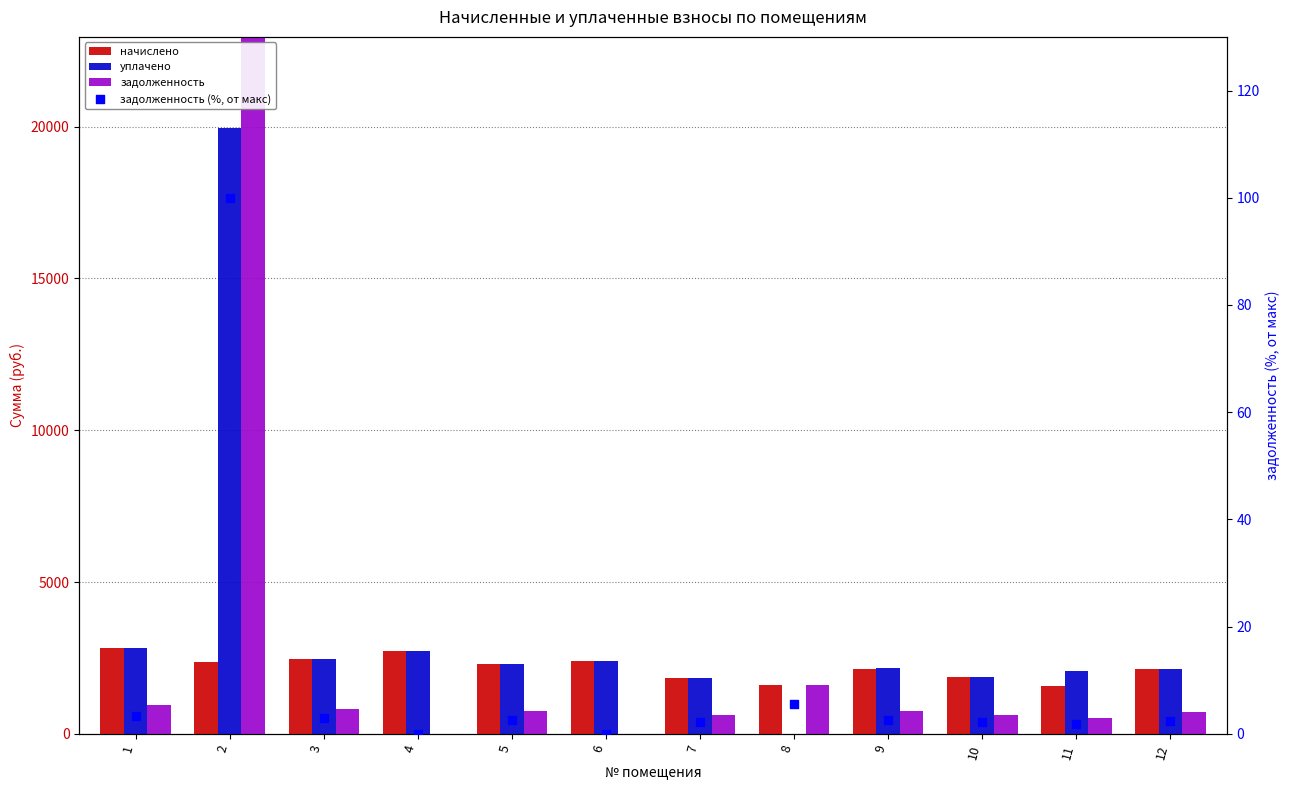

At how many categories does at least one series exceed 24445?

1